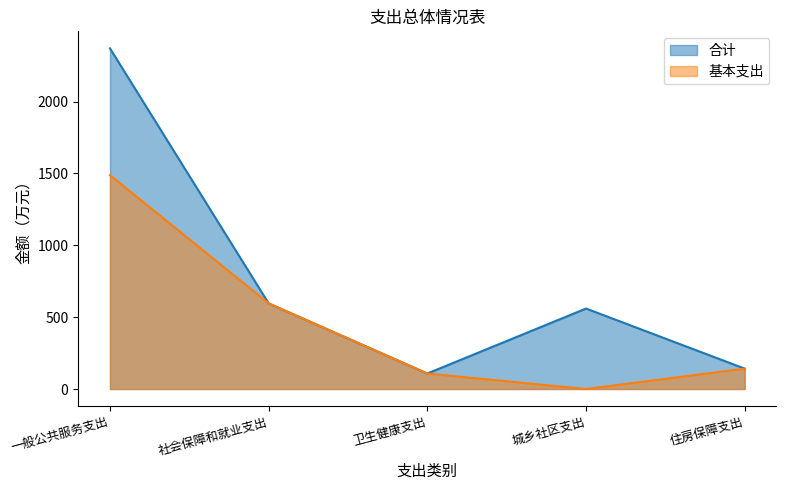

How many data points does each series have?

5